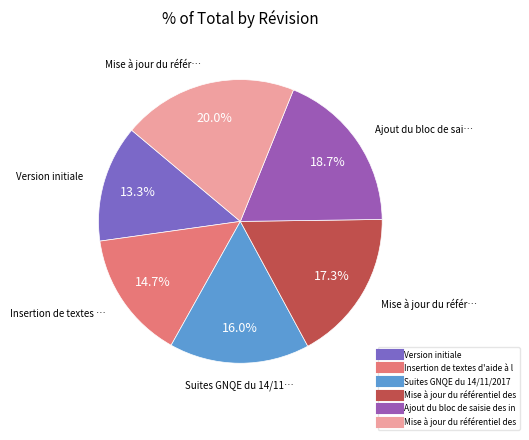

Is there any slice that represents more than half of the pie?

No